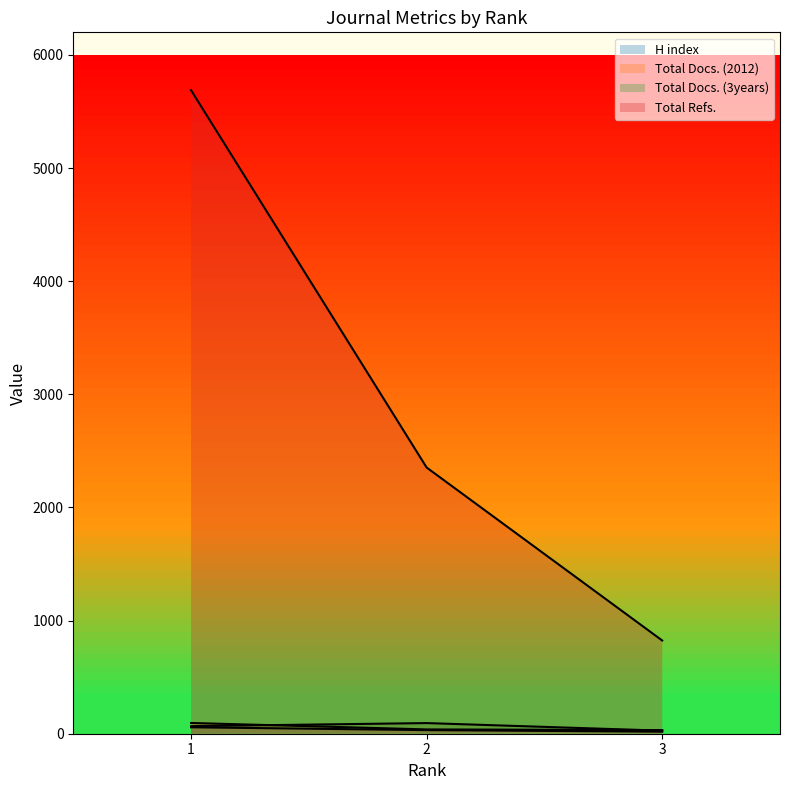

What are all the series names shown in the legend?

H index, Total Docs. (2012), Total Docs. (3years), Total Refs.